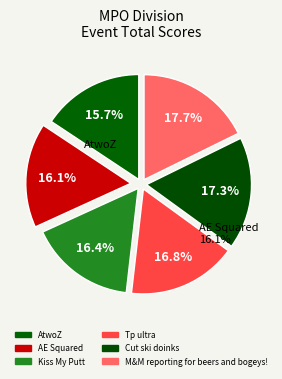

What is the total percentage of AE Squared and M&M reporting for beers and bogeys!?

33.9%